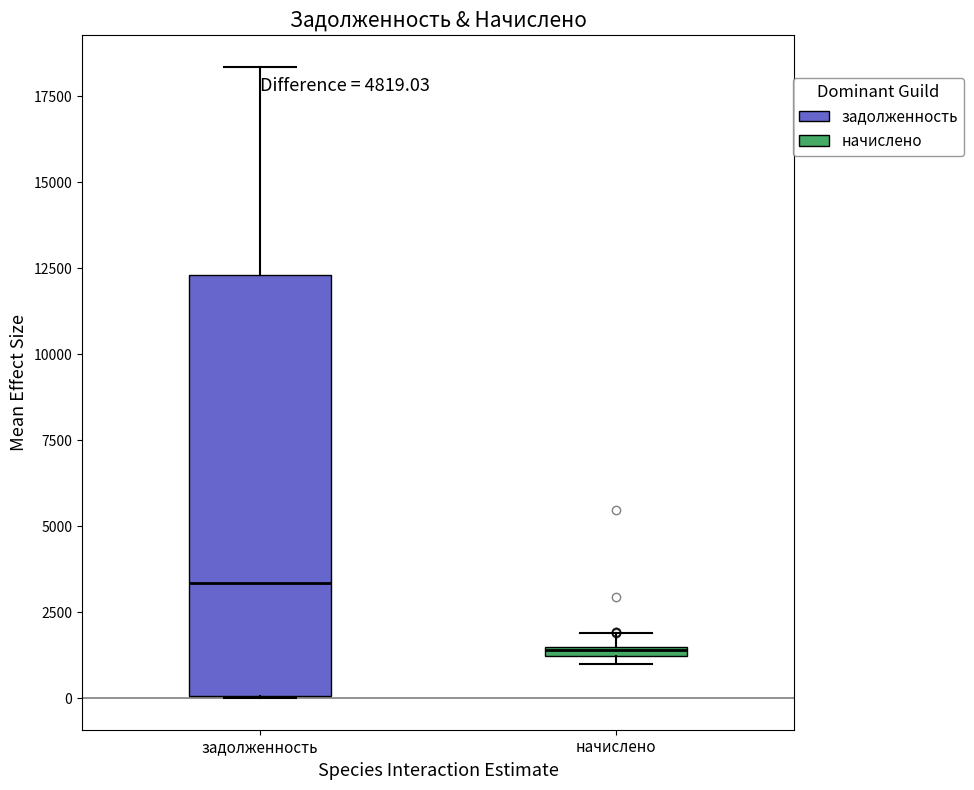

Where is the upper edge of the box for задолженность on the y-axis? The values are not printed on the chart, so give them approximately, as read against the axis.

12500